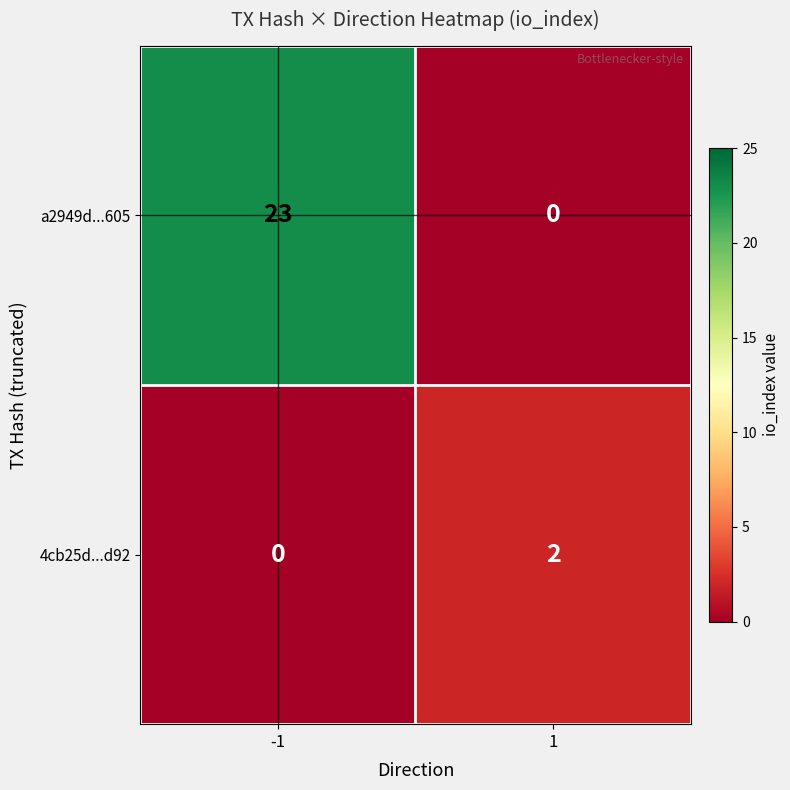

Read the a2949d...605 value at -1.

23